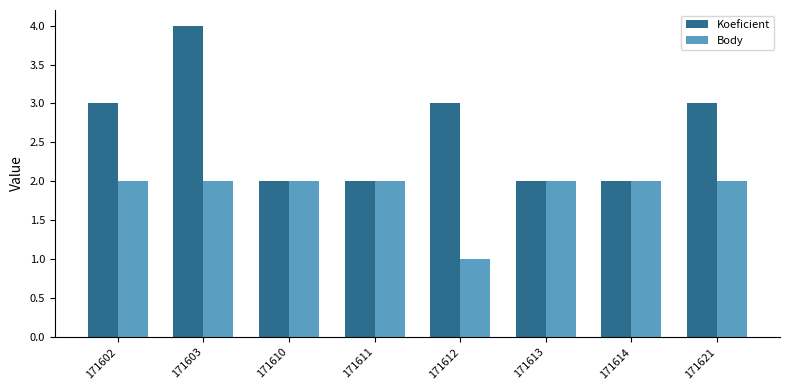

List the series in order of their peak value, lowest first.

Body, Koeficient